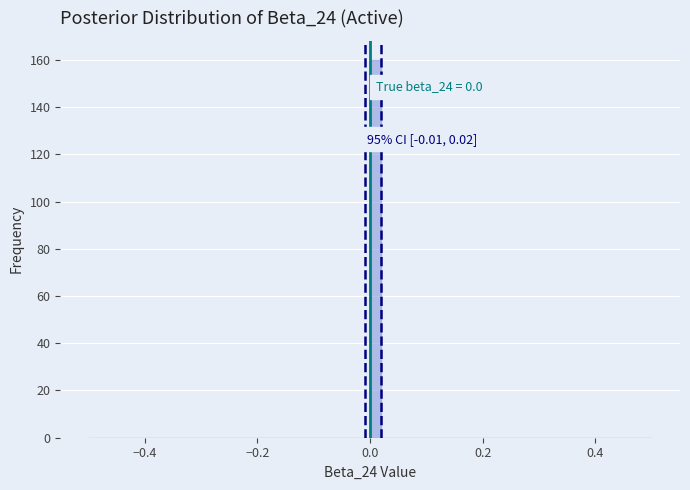

Around what value on the x-axis is the tallest bar? Give the approximate position of its centre, as read against the axis.

0.02